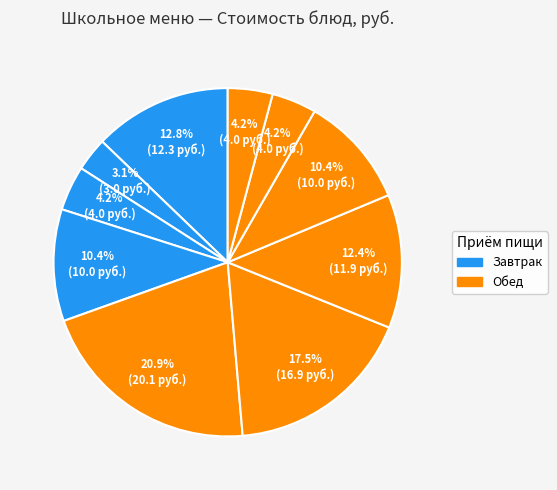

Rank the categories by value from lowest to highest.

Сыр, хлеб пшеничный, Хлеб пшеничный, Хлеб ржаной, Какао с молоком, Компот из свежих яблок, Макароны изделия, Каша геркулесовая молочная, Биточки рубленые из птицы, Щи со св капустой